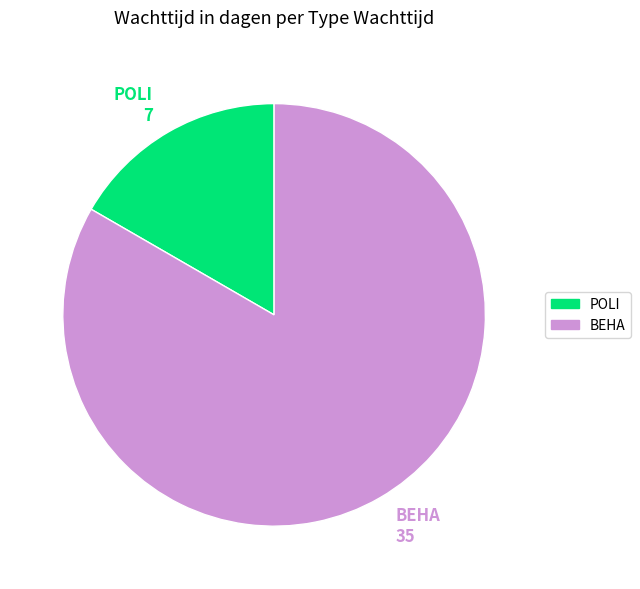

How many segments does this pie chart have?

2